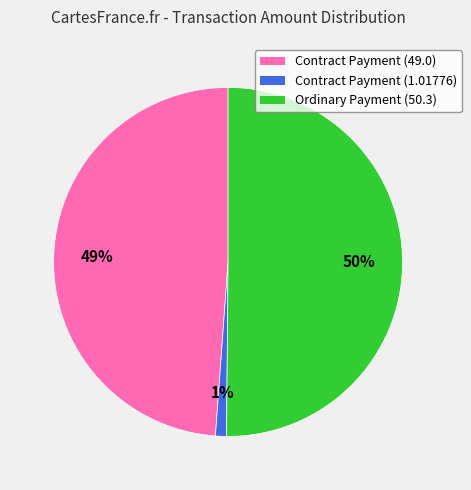

Between Contract Payment (1.01776) and Contract Payment (49.0), which is larger?

Contract Payment (49.0)